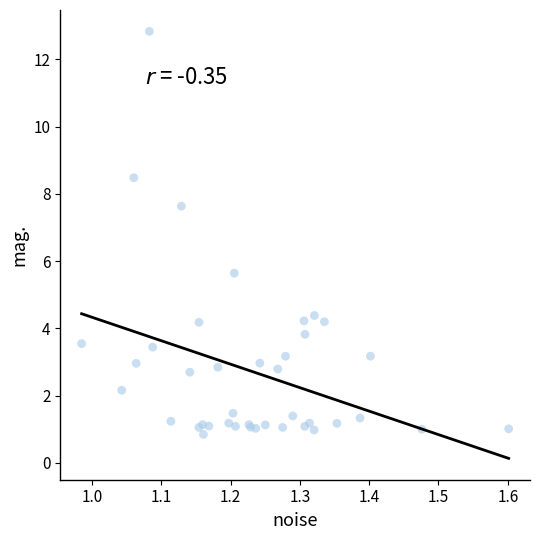

What Y value in the scatter plot is closest to 6?

5.6